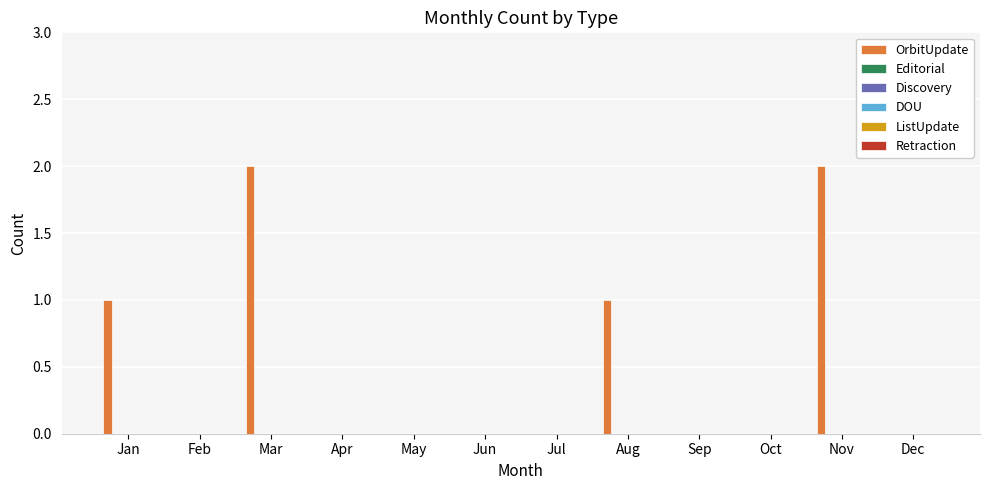

What is the sum of all values?

6